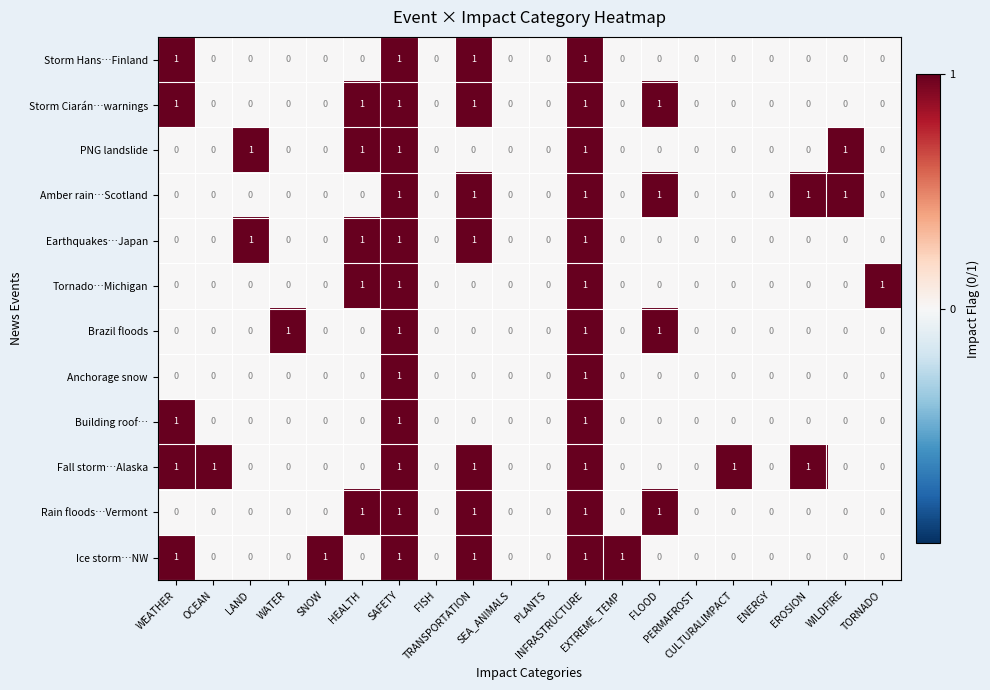

Count the Storm Ciarán…warnings values in the range 0 to 1.

20